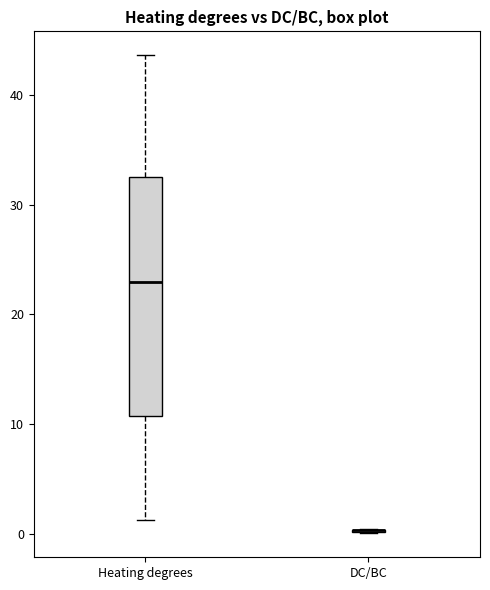

Reading left to right, transcribe this box plot: for each box, give where its median line is, the range the box spans, and where its two whiskers end, as read against the y-axis. The values are not printed on the chart, so give them approximately, as read against the axis.

Heating degrees: median 23, box 11 to 33, whiskers 1 to 44
DC/BC: box collapsed to a line at 0, whiskers 0 to 0